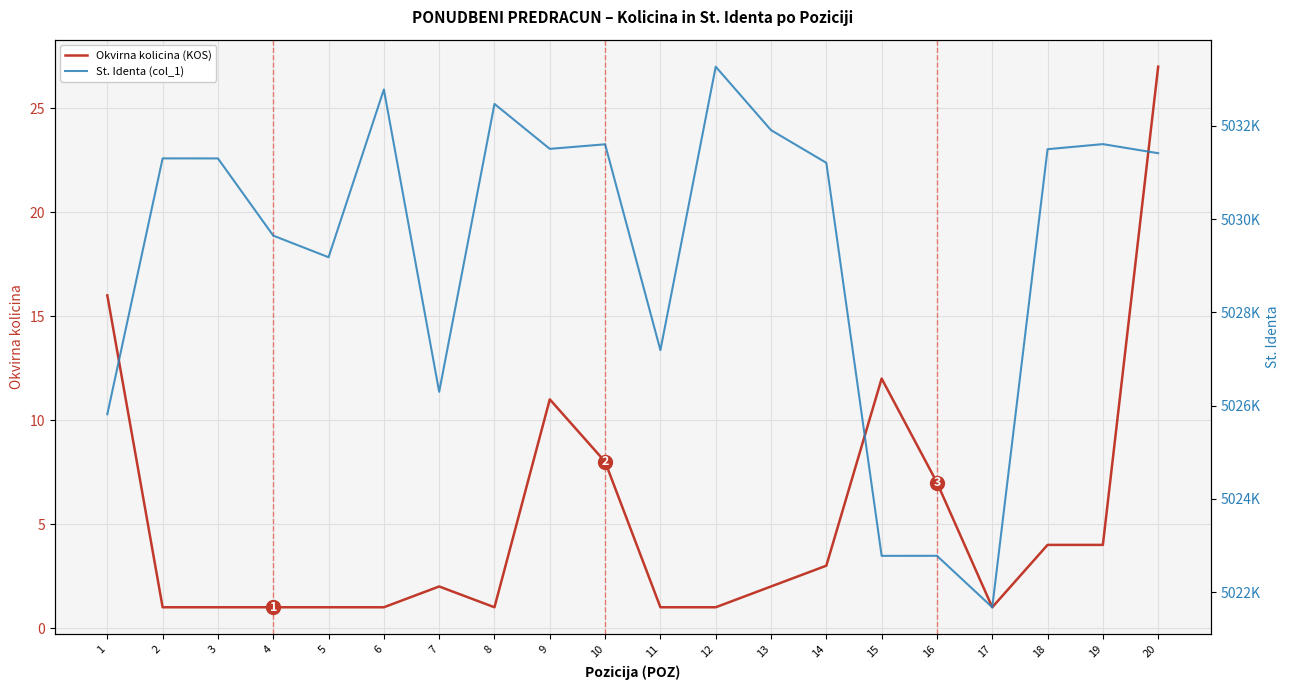

True or false: Okvirna kolicina (KOS) and St. Identa (col_1) cross at least once.

False